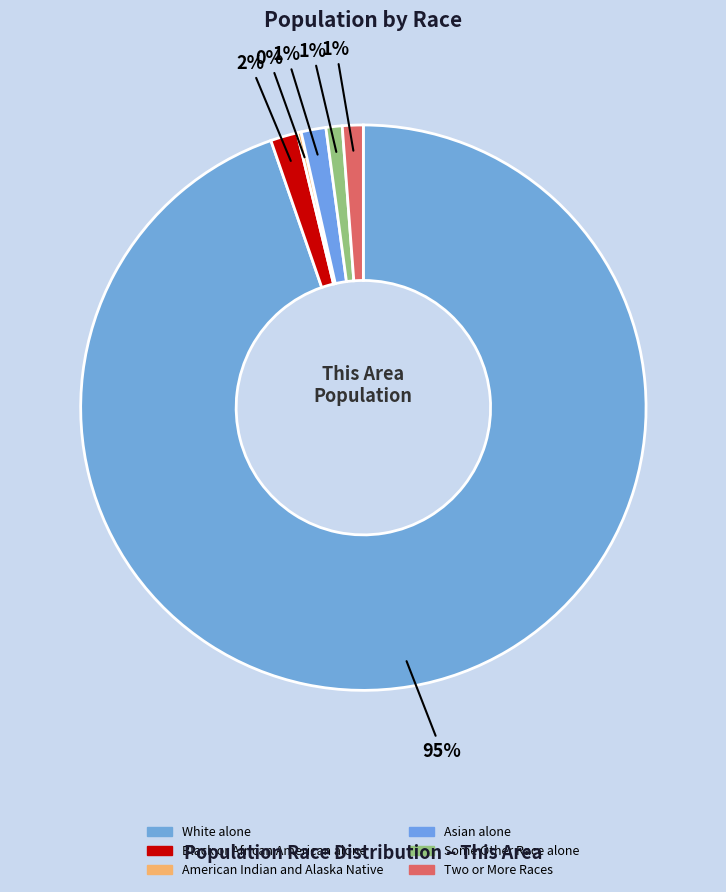

What portion of the pie excludes Some Other Race alone?

99.1%